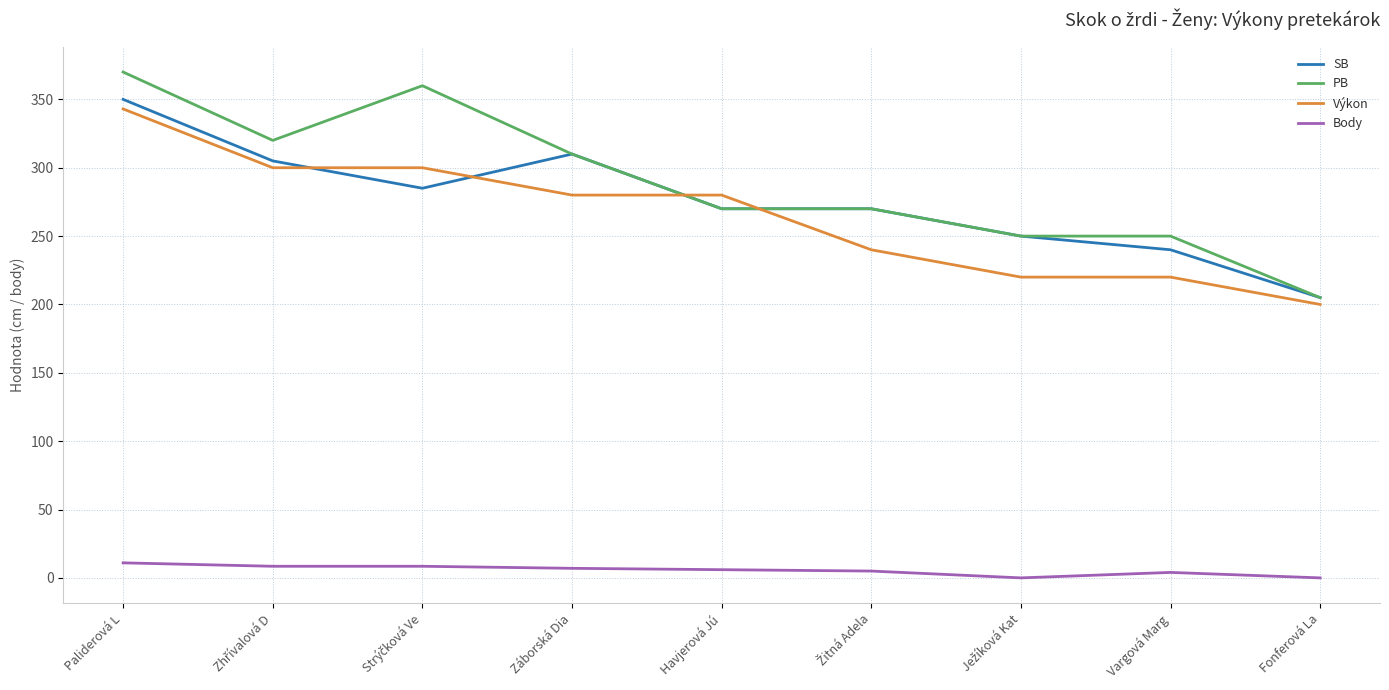

Which series has the largest range (max minus min)?

PB